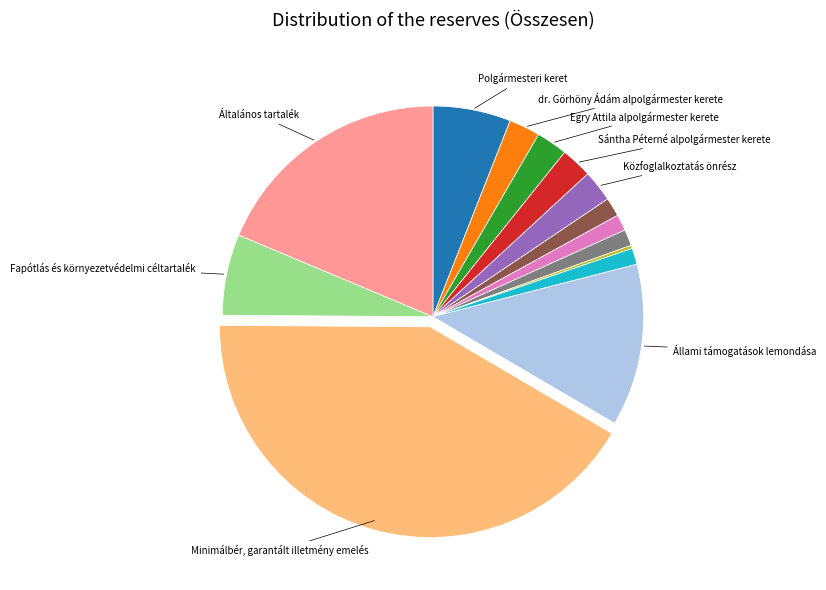

Is there any slice that represents more than half of the pie?

No